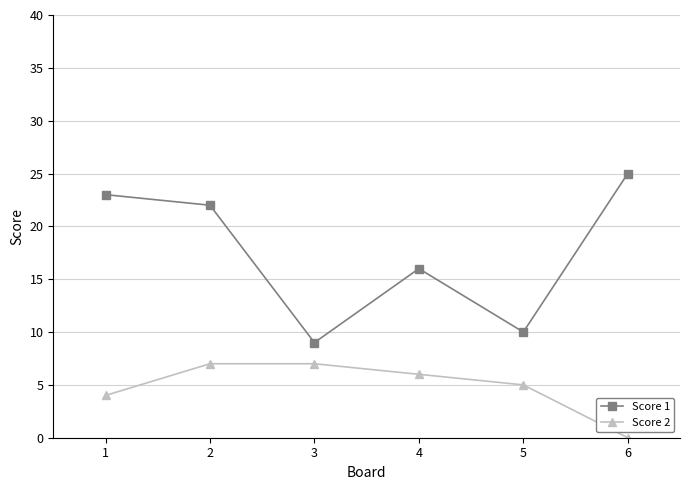

What is the greatest value displayed?

25